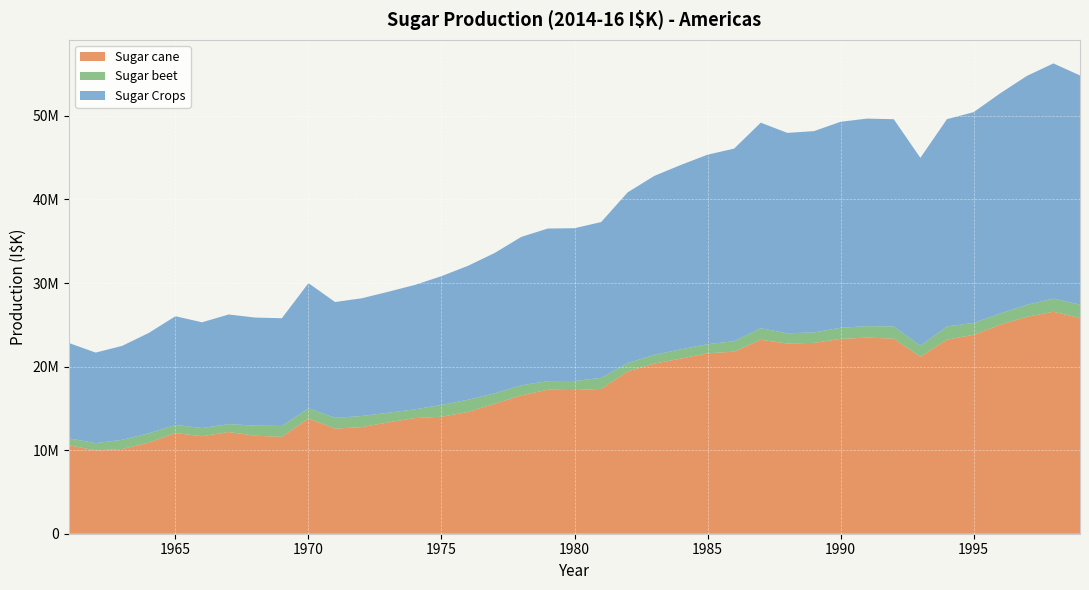

Reading left to right, transcribe all the data shown in this chart.

Sugar cane: 10577480	9976981	10135564	10910347	12040204	11663367	12168381	11726636	11593659	13781957	12577037	12751848	13328528	13837152	13994764	14576397	15551683	16557009	17233836	17190170	17328057	19424501	20362380	20962585	21589010	21786020	23213052	22760946	22836538	23309013	23474099	23342933	21169860	23226368	23798596	25014709	25954209	26564071	25812223
Sugar beet: 833359	861389	1106089	1106424	974253	987413	950377	1207500	1300266	1212357	1287042	1335113	1150426	1049758	1417281	1457141	1248609	1204066	1028392	1091060	1319383	1004120	1048351	1106032	1090410	1257803	1383040	1223446	1252247	1339678	1365633	1459141	1321579	1580653	1425044	1336361	1436213	1577323	1608487
Sugar Crops: 11410840	10838370	11241652	12016771	13014457	12650780	13118758	12934136	12893925	14994314	13864079	14086961	14478954	14886910	15412045	16033538	16800291	17761076	18262228	18281230	18647440	20428620	21410732	22068617	22679420	23043823	24596093	23984392	24088785	24648691	24839731	24802075	22491438	24807021	25223640	26351071	27390422	28141395	27420710